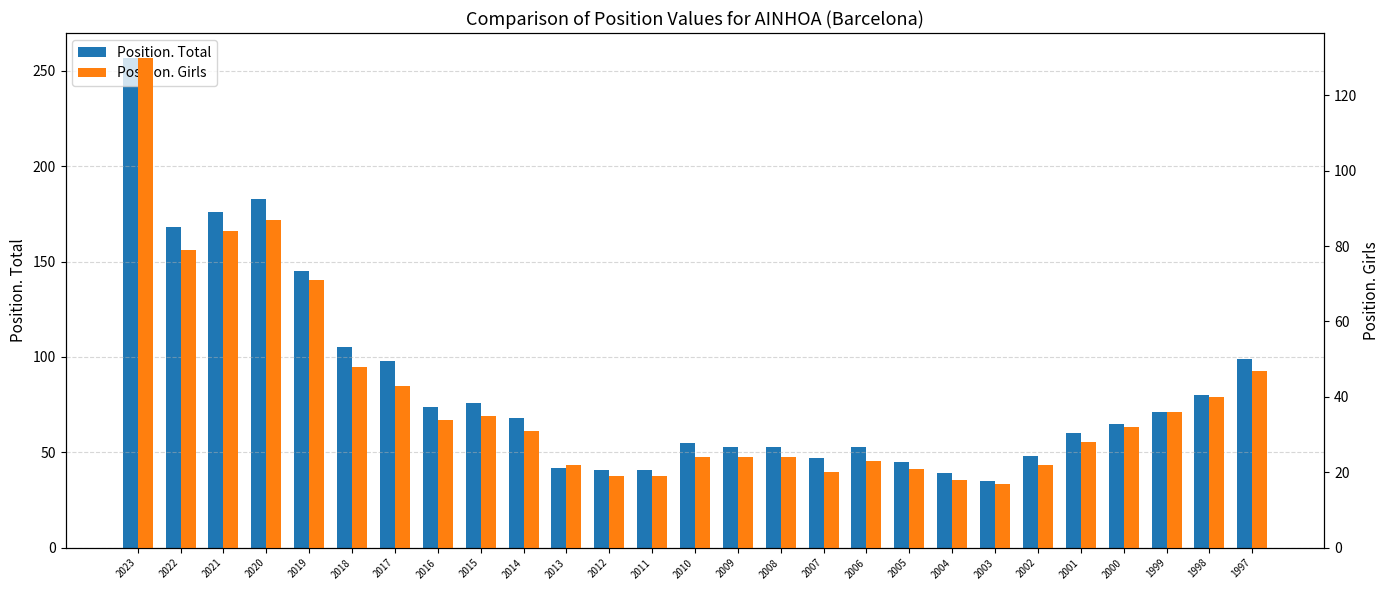

True or false: Position. Girls has a value of 61 at 2017.

False